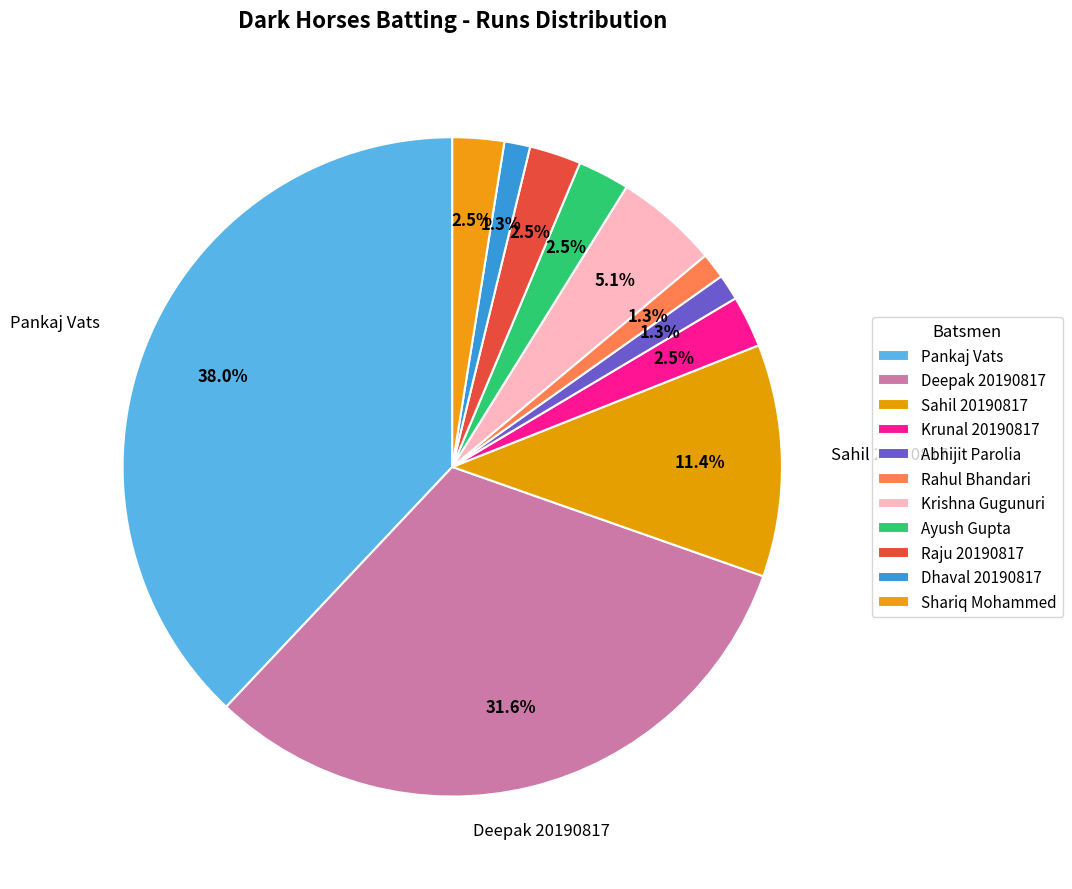

Is there any slice that represents more than half of the pie?

No